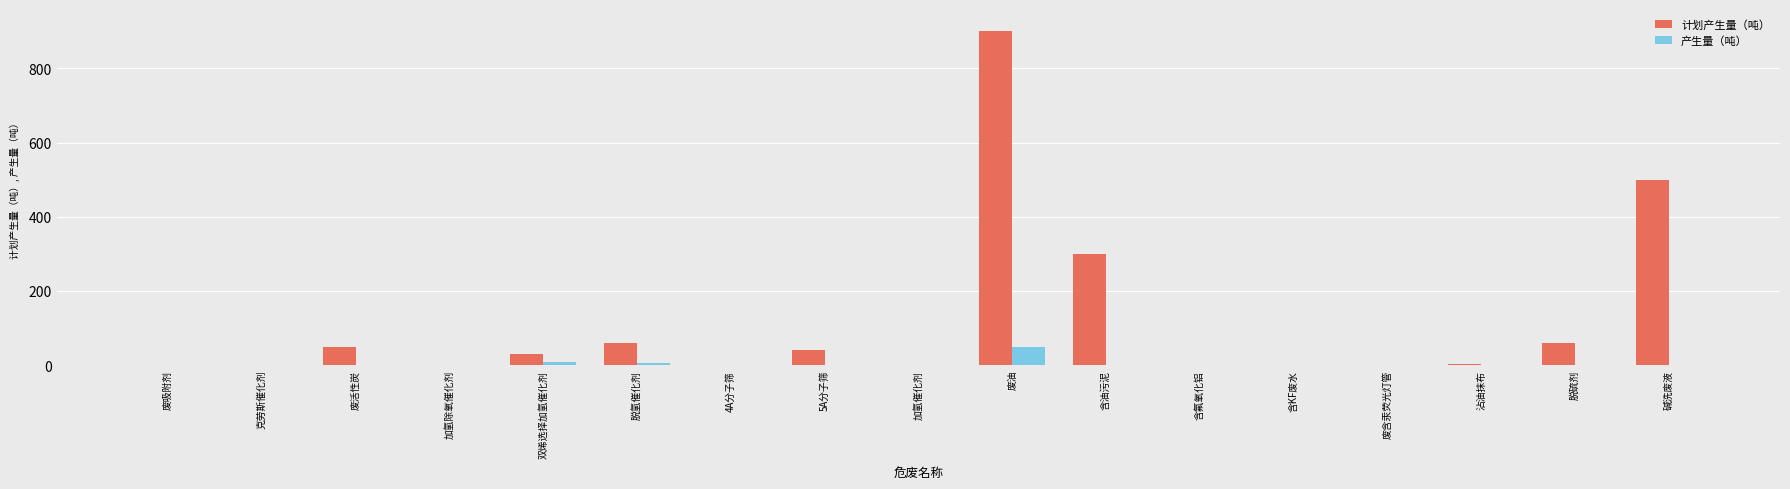

What is the approximate value of 计划产生量（吨） at 碱洗废液?

500.0